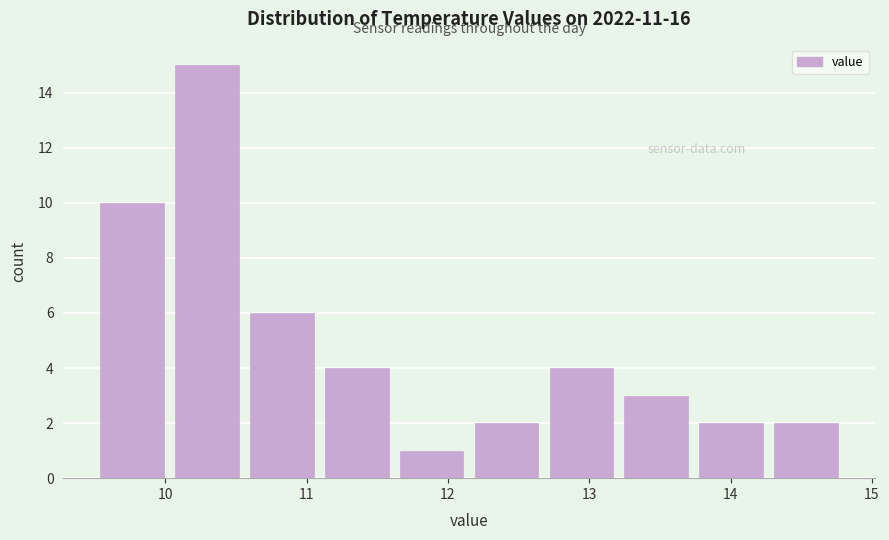

What is the height of the bar covering 13.74 to 14.27 on the x-axis? Neither the bar edges nor the heights are printed on the chart, so give them approximately, as read against the axes.

2